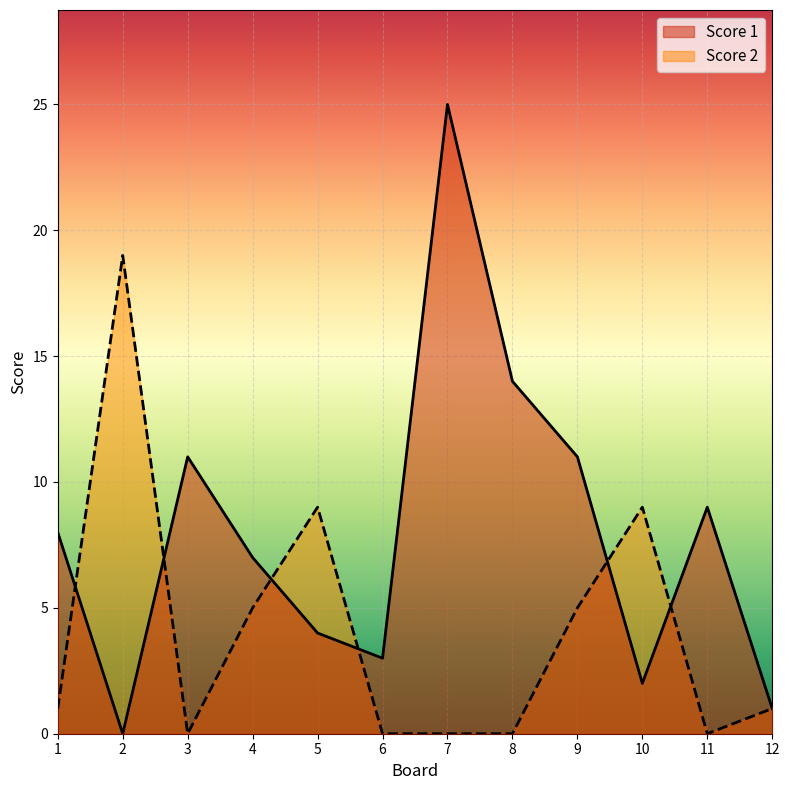

What is the difference between the maximum and minimum values in the Score 2 series?

19